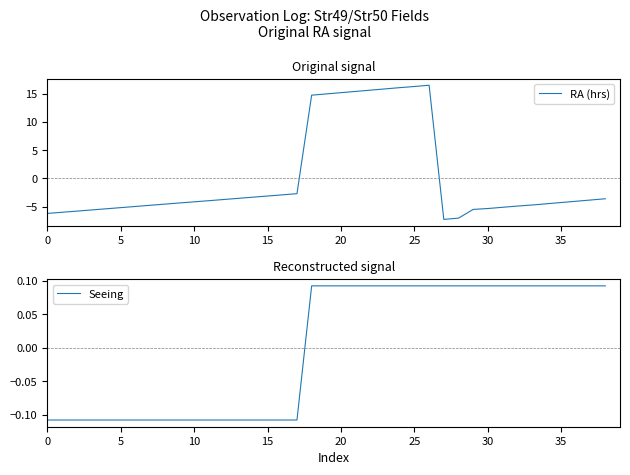

How many lines are shown in the chart?

2